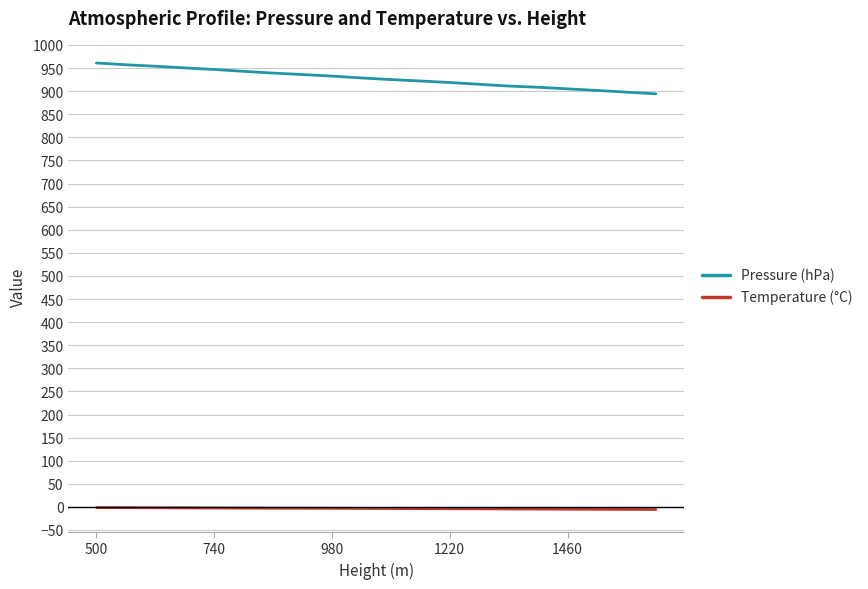

What is the difference between the maximum and minimum values in the Pressure (hPa) series?

66.8